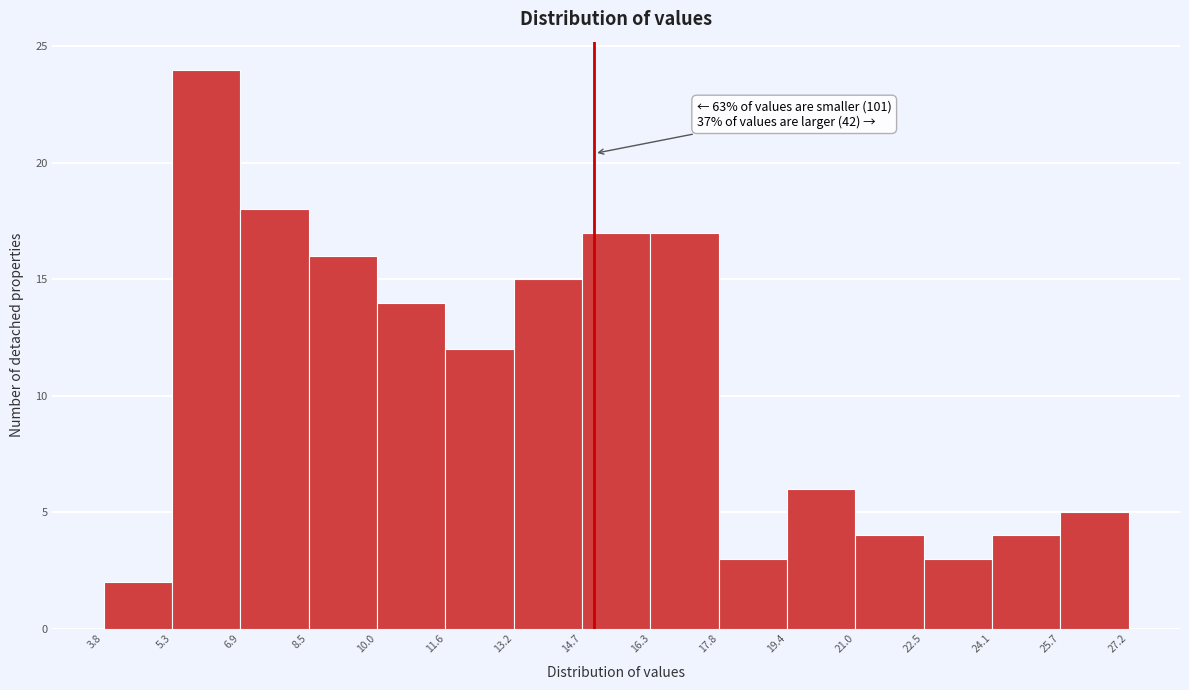

Over which range of the x-axis is the bar tallest?

5.3 to 6.9